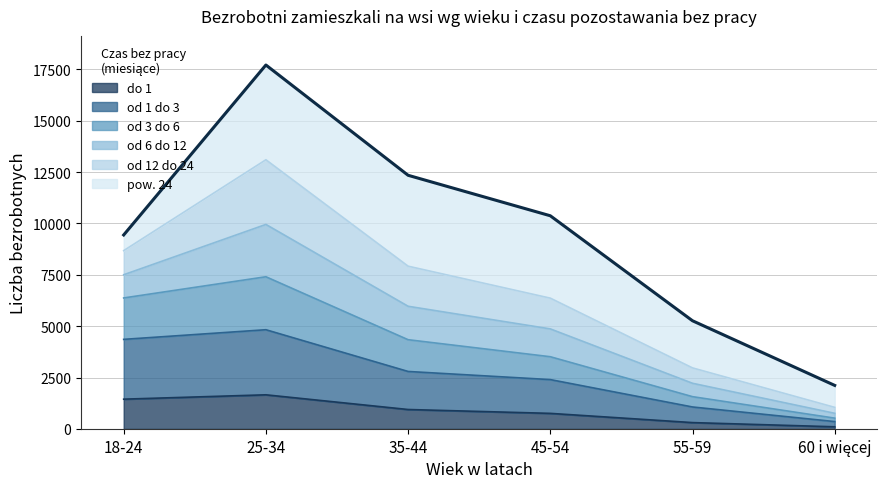

What is the label of the 1st point from the right?

60 i więcej